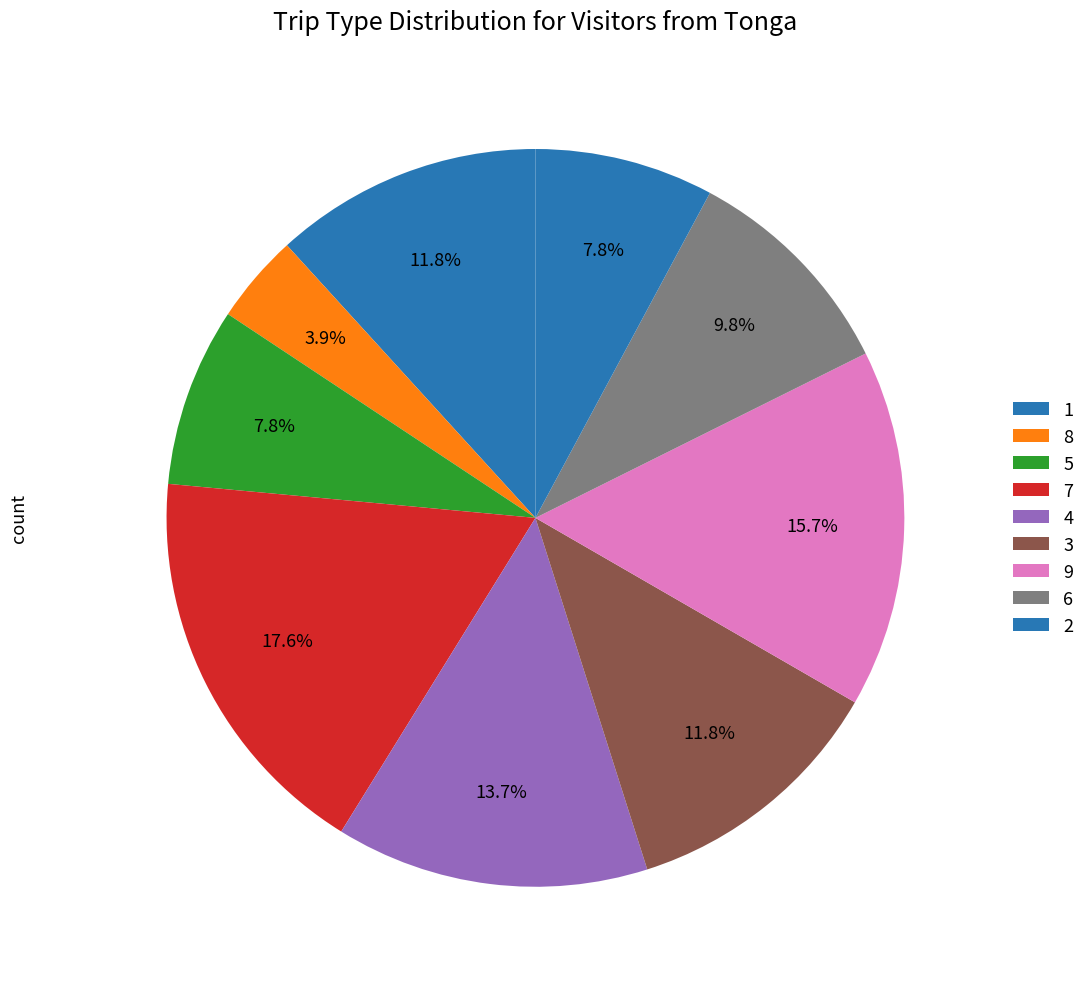

How many segments does this pie chart have?

9